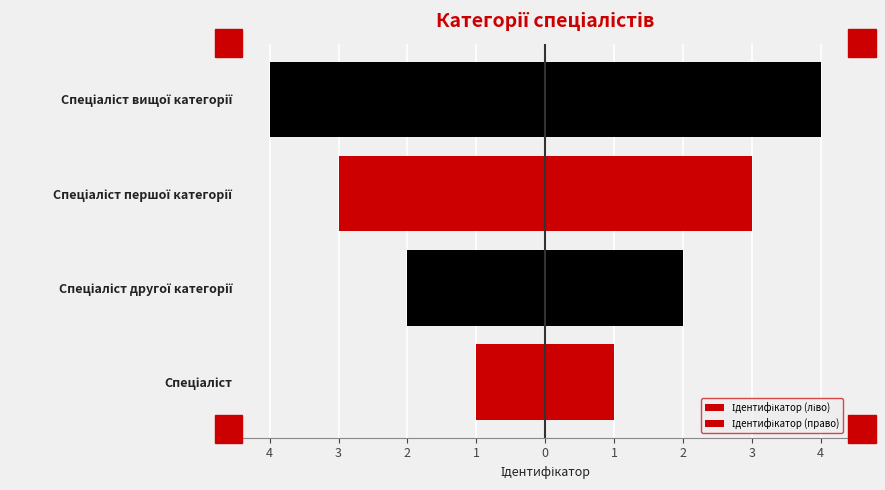

What is the difference between the maximum and second lowest values in the Ідентифікатор (право) series?

2